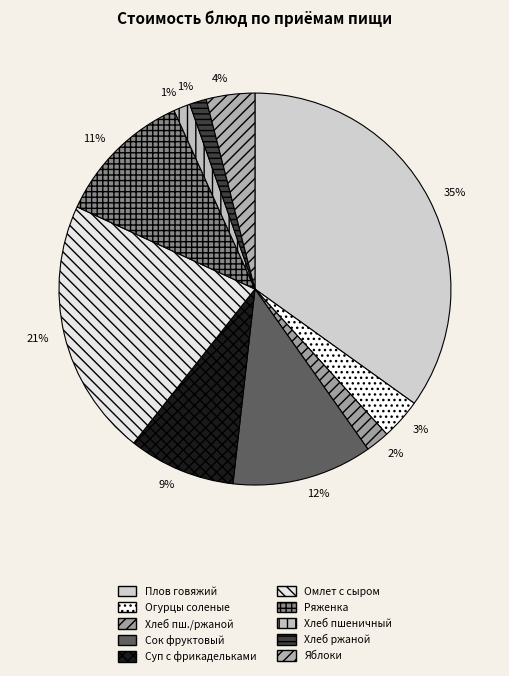

Is there a majority slice in this chart?

No